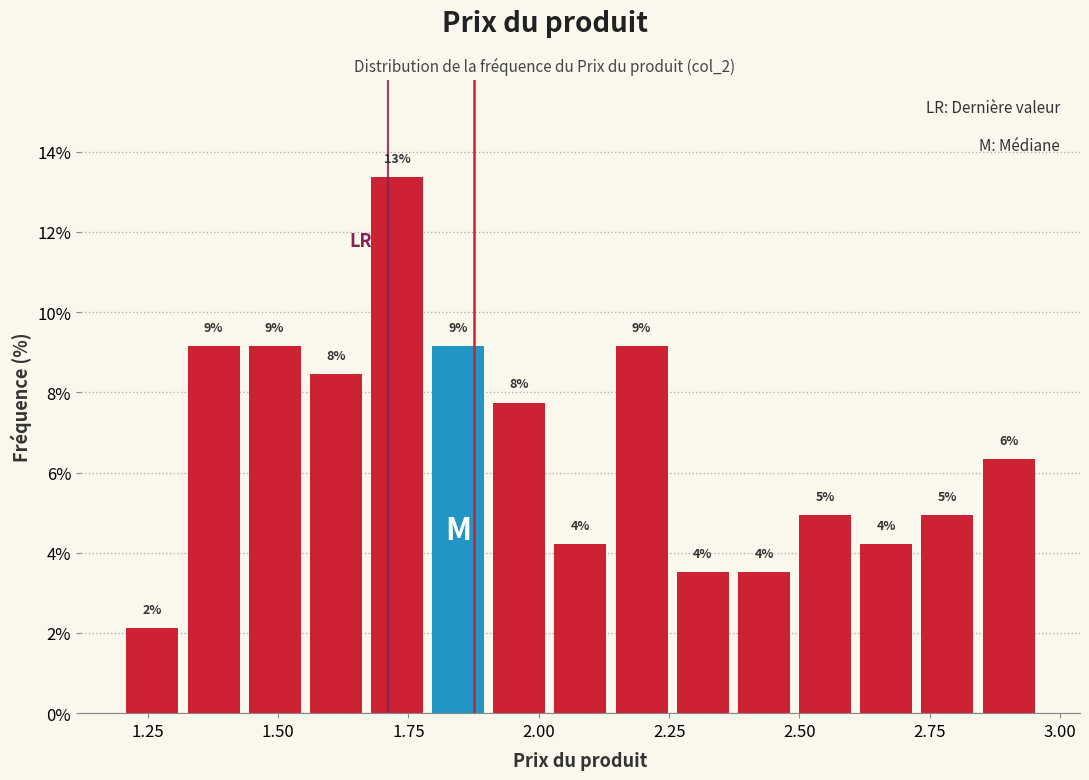

Read against the x-axis, roughly where is the centre of the tallest bar?

1.75